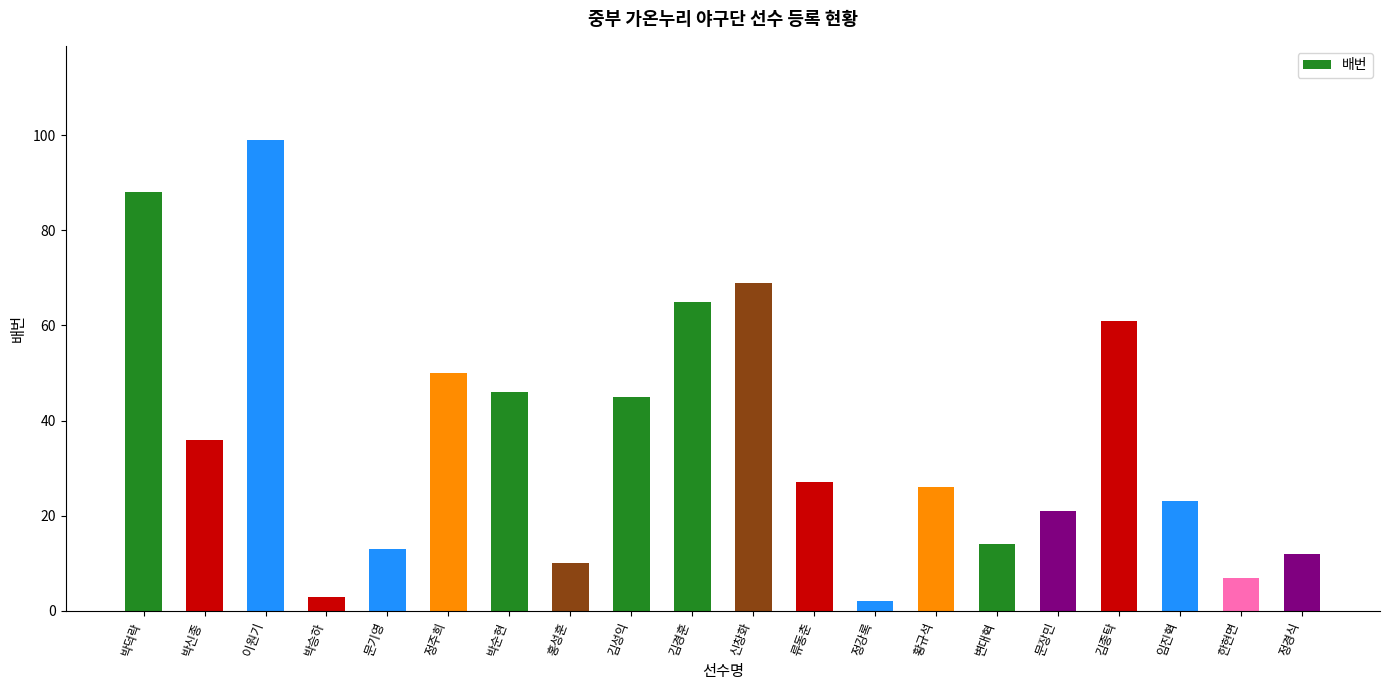

Reading right to left, what are all the values shown in this chart?

12	7	23	61	21	14	26	2	27	69	65	45	10	46	50	13	3	99	36	88